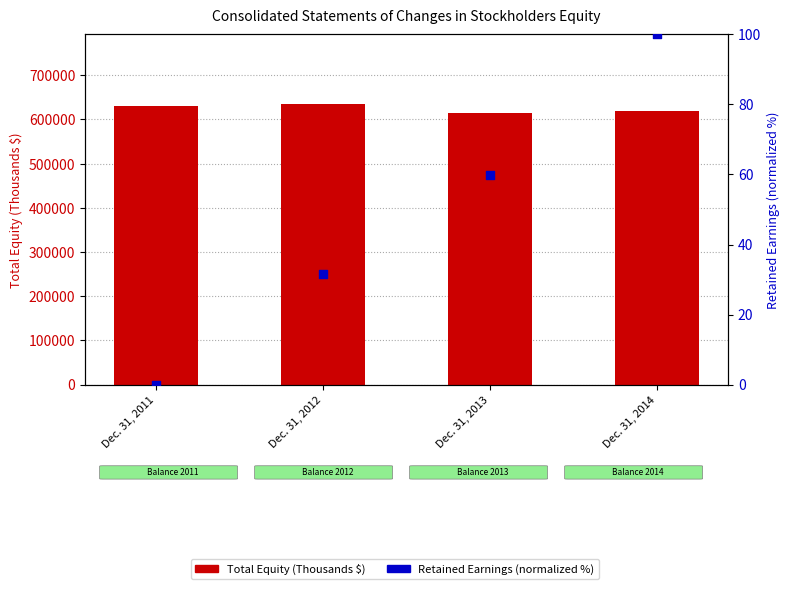

At how many categories does at least one series exceed 409806?

4